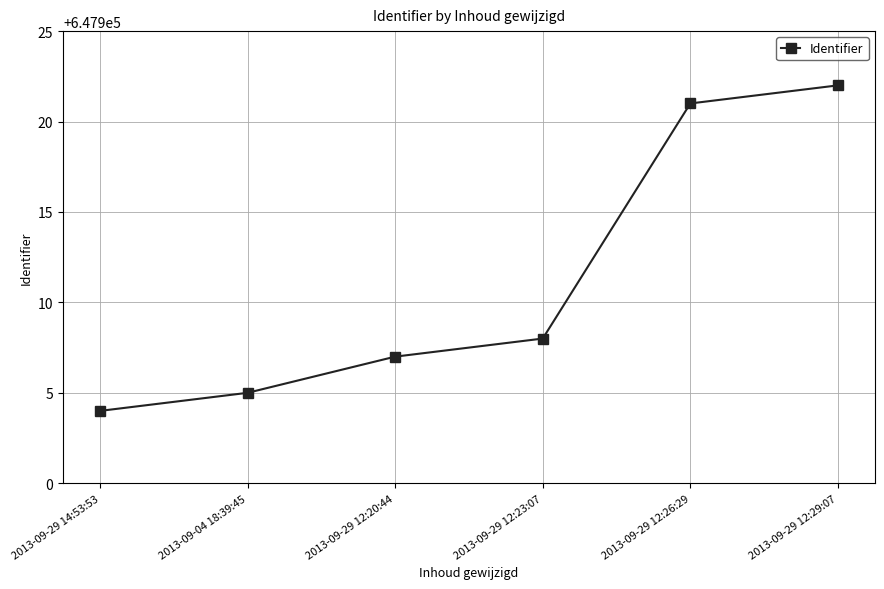

What is the sum of the values at 2013-09-29 12:29:07 and 2013-09-29 12:26:29?

1295843